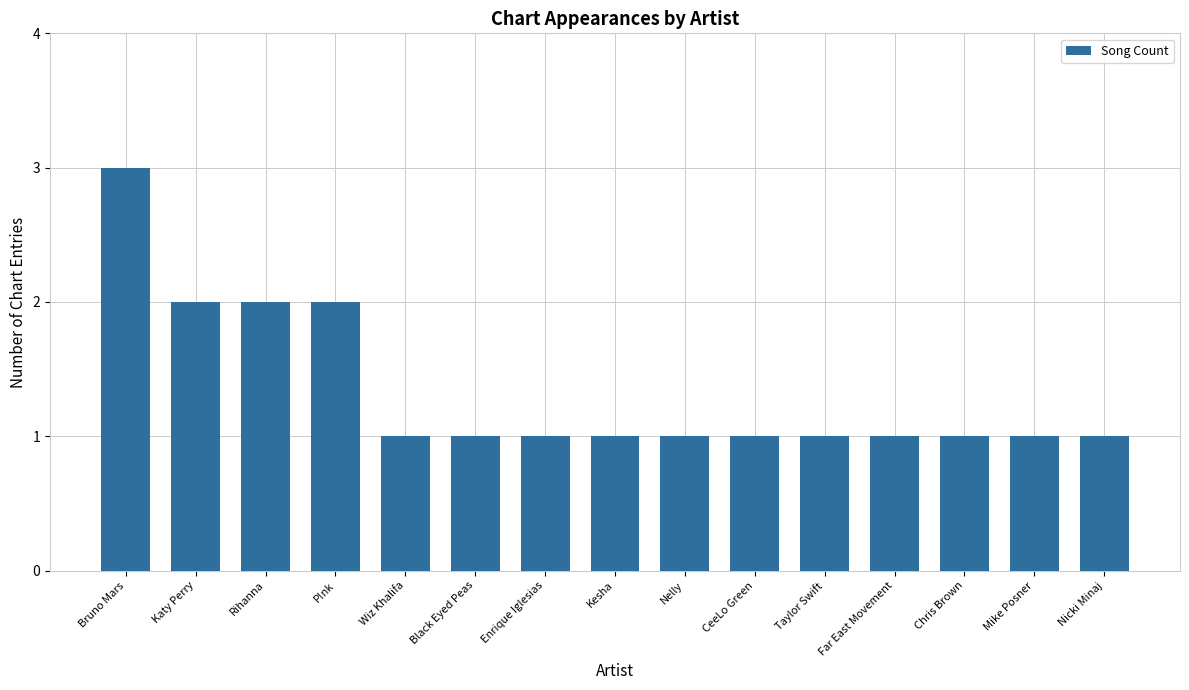

What position from the left is Kesha?

8